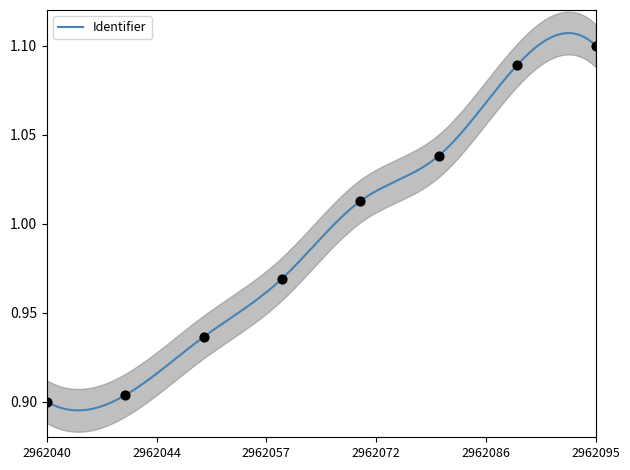

Which has a higher value, 2017-02-07 17:10:33 or 2017-02-07 17:10:33?

2017-02-07 17:10:33